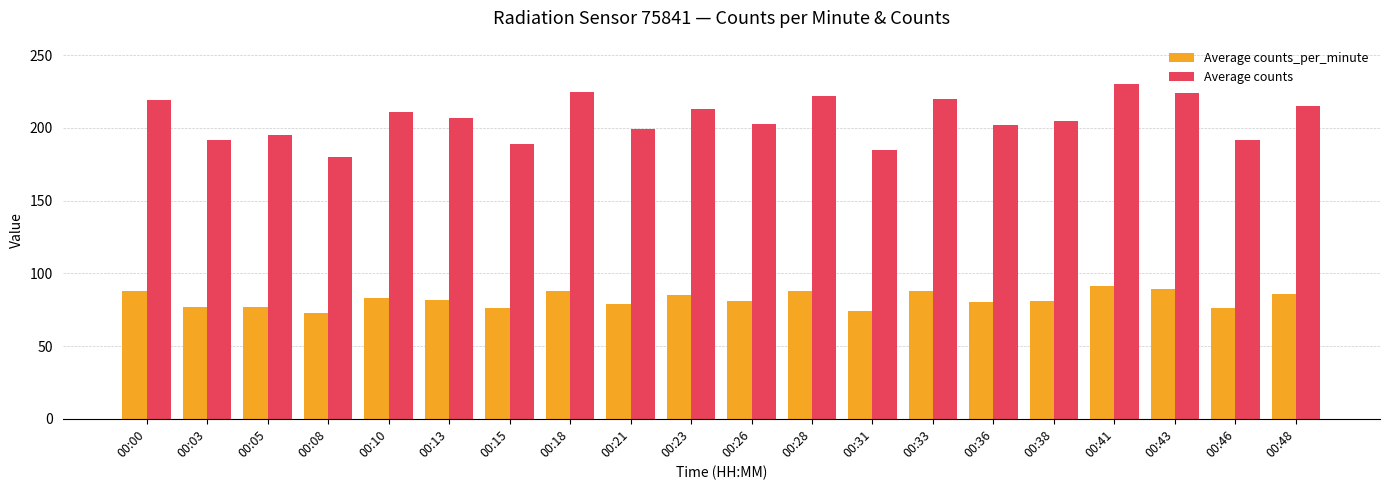

List the series in order of their overall mean, highest first.

Average counts, Average counts_per_minute